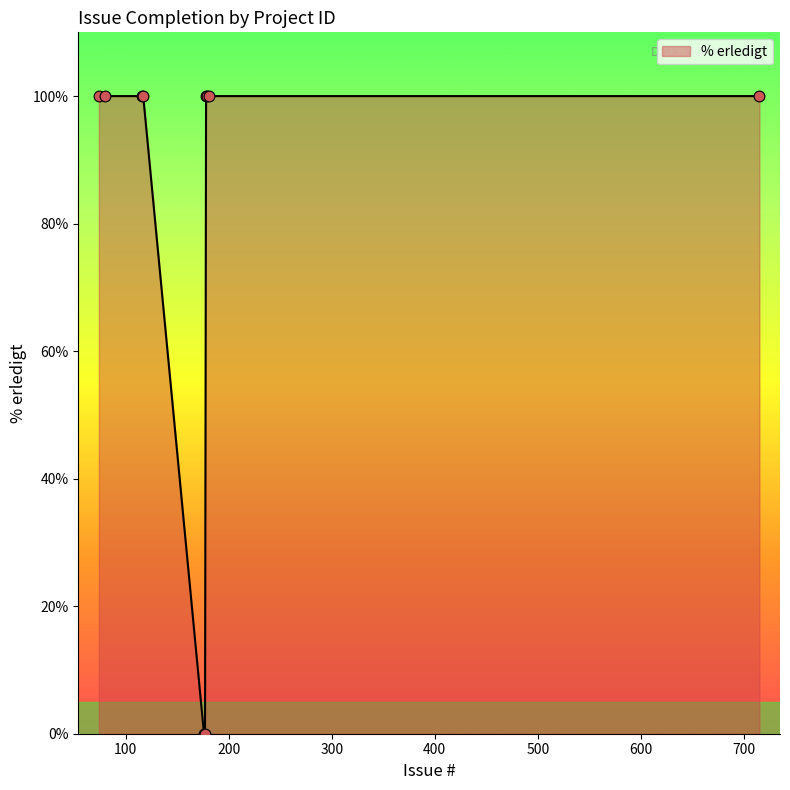

What is the difference between the maximum and minimum values?

100